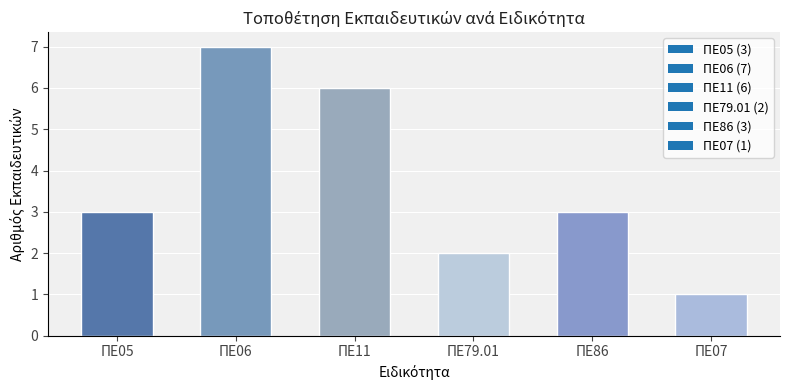

What is the change in value from ΠΕ06 to ΠΕ07?

-6